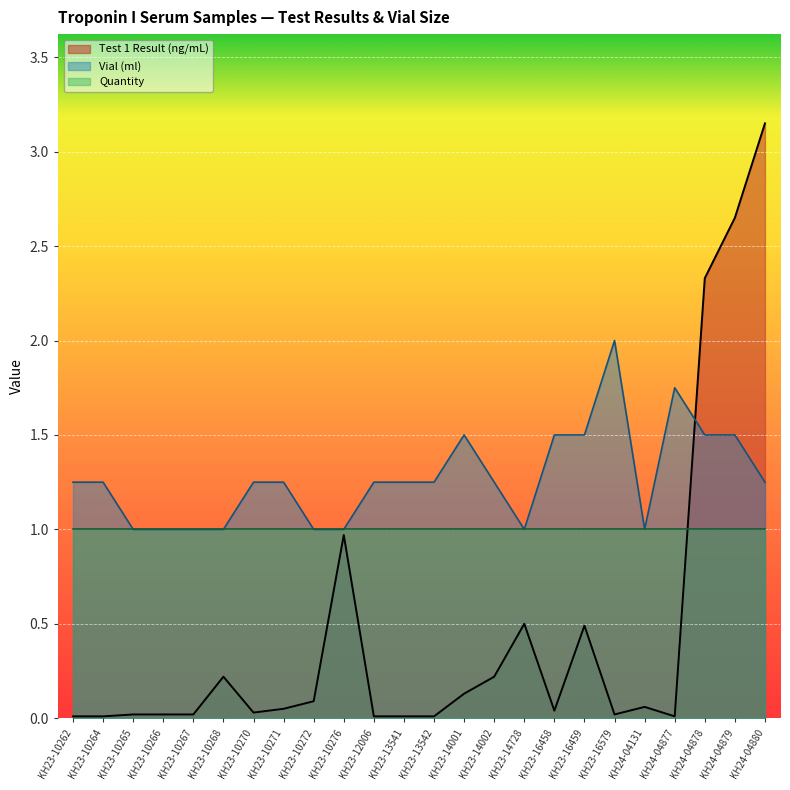

List the series in order of their peak value, highest first.

Test 1 Result (ng/mL), Vial (ml), Quantity